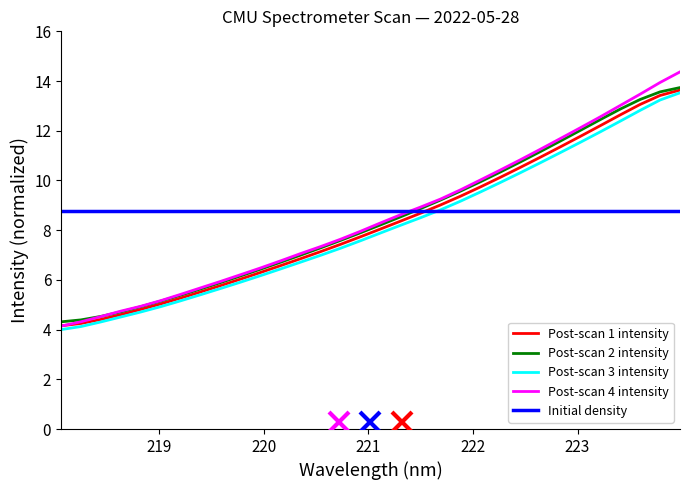

True or false: the data shows 4.7 at 218.6332.

True